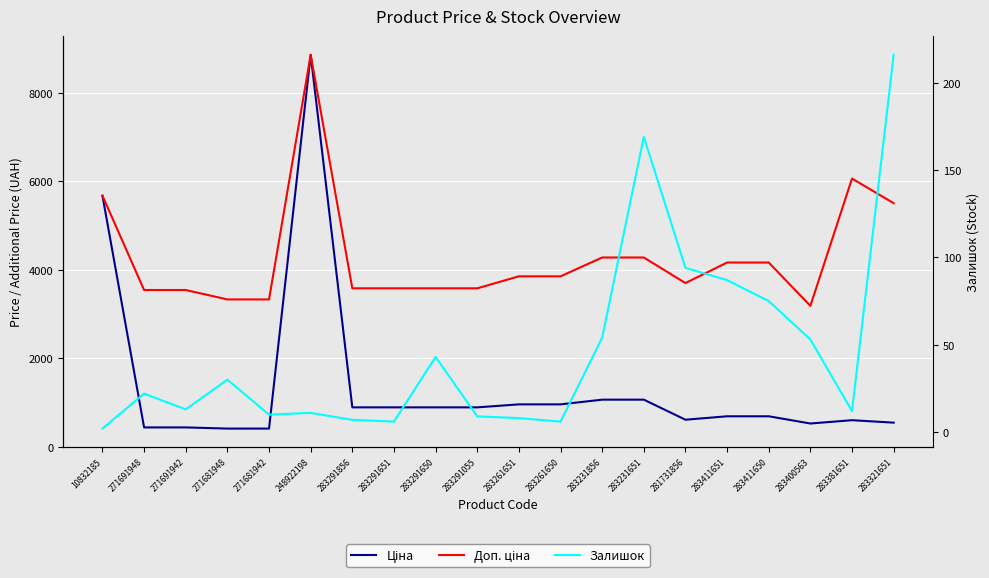

List the series in order of their peak value, highest first.

Ціна, Доп. ціна, Залишок